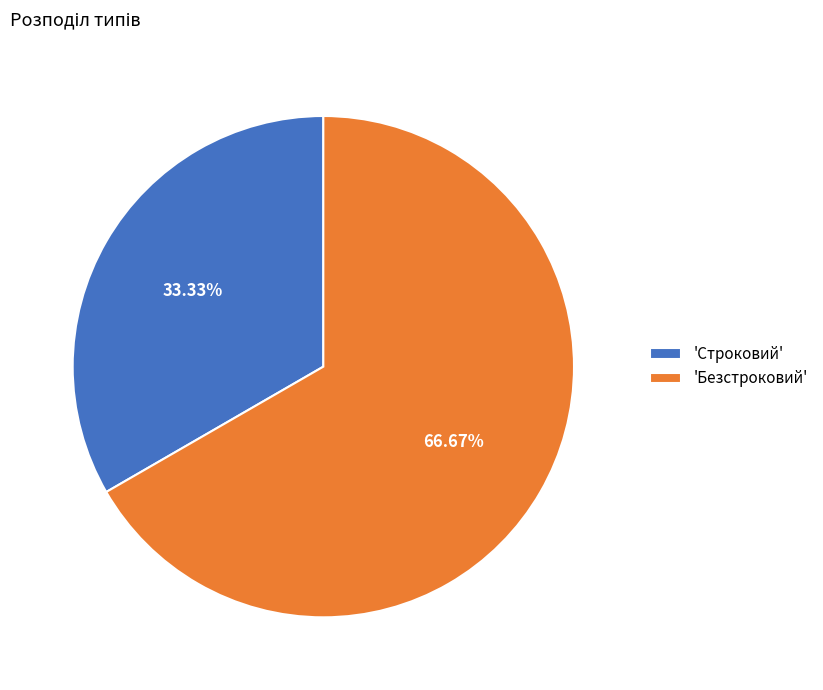

Which slice is the largest?

'Безстроковий'